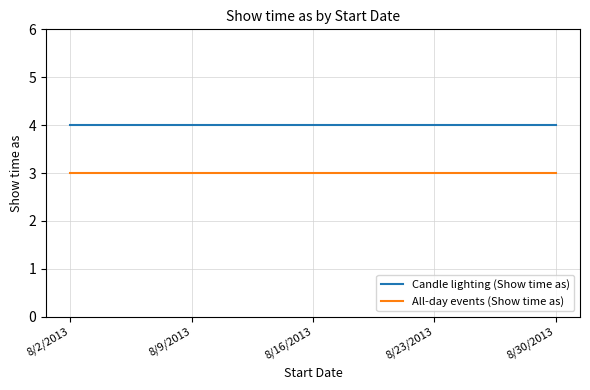

Reading left to right, list all the values displayed in this chart.

Candle lighting (Show time as): 4	4	4	4	4
All-day events (Show time as): 3	3	3	3	3